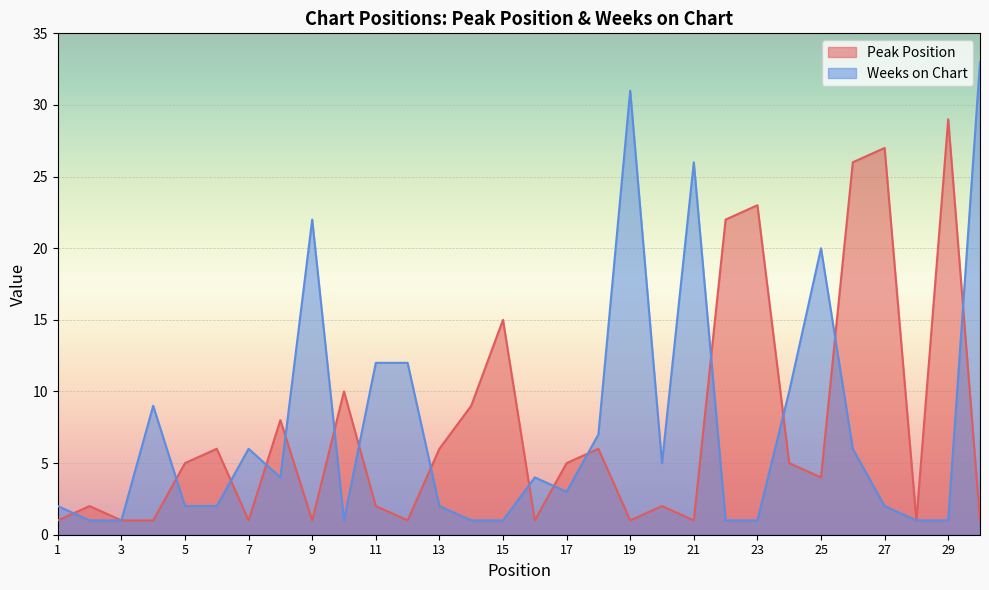

True or false: Peak Position and Weeks on Chart cross at least once.

True